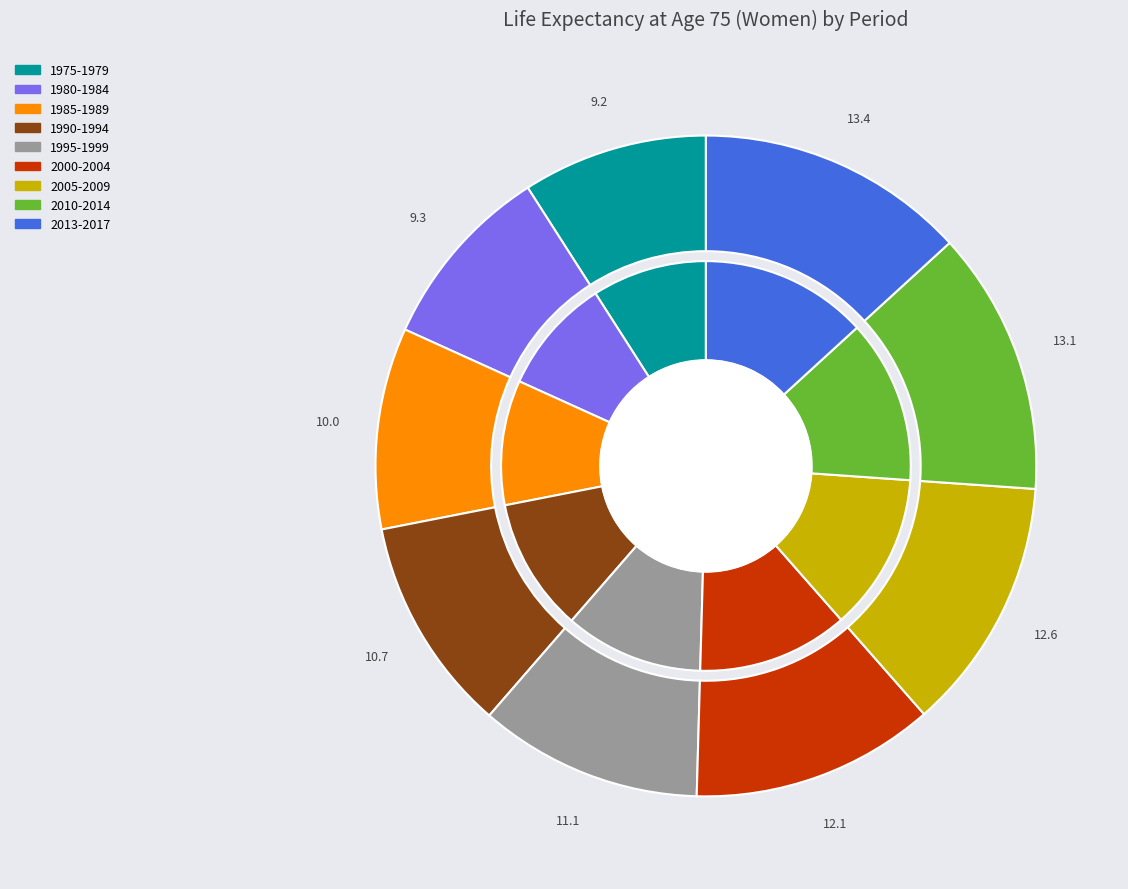

Which slice is the smallest?

1975-1979